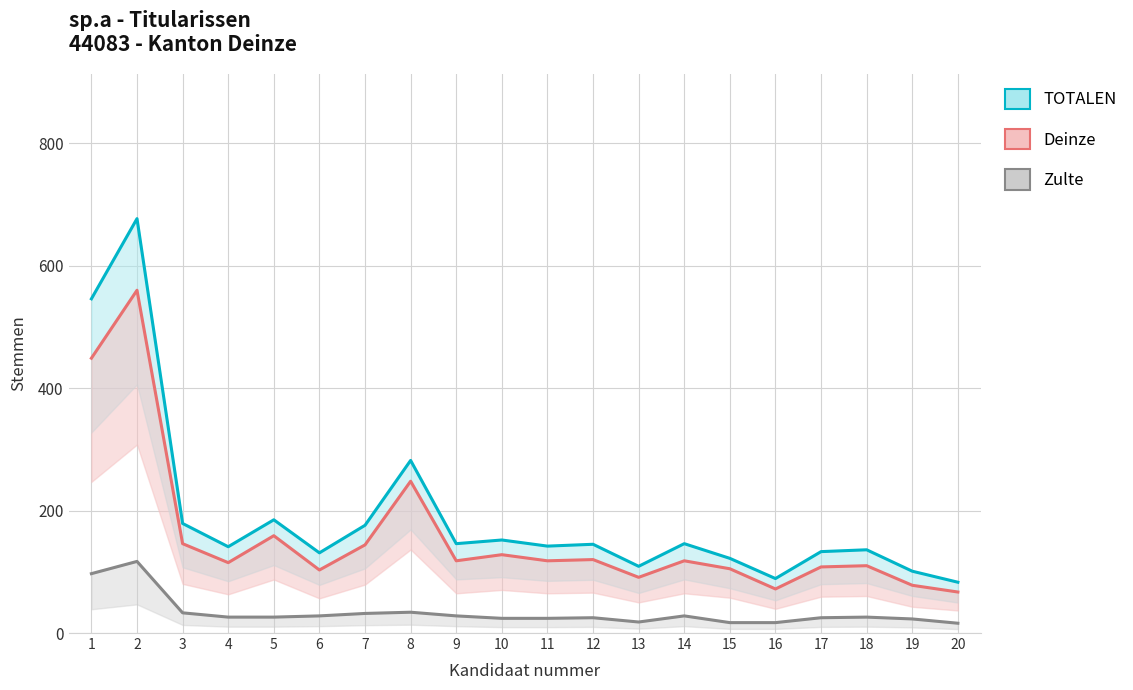

True or false: TOTALEN and Zulte cross at least once.

False